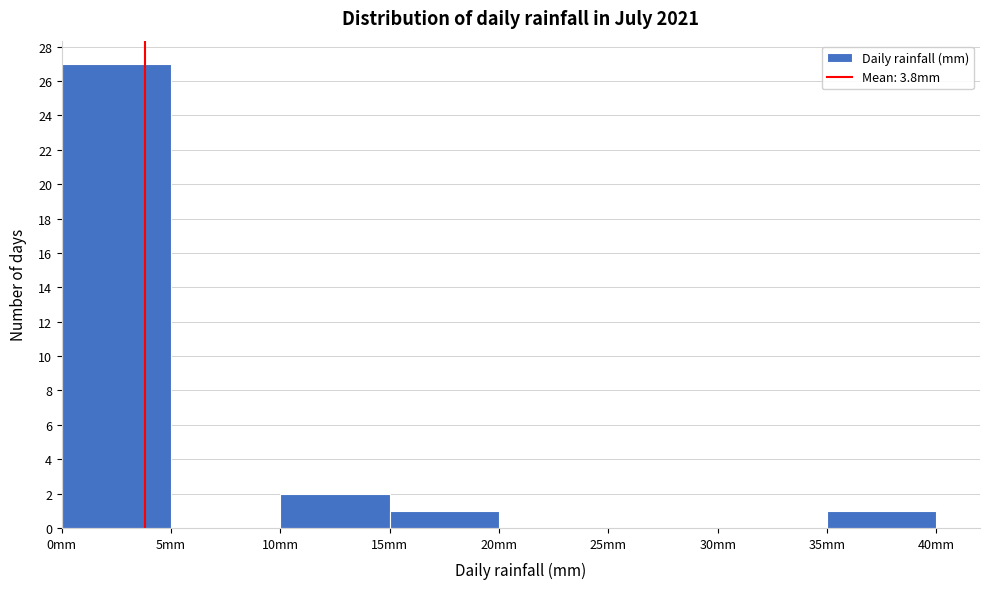

Reading left to right, list every bar in this chart as the range it spans on the x-axis followed by its height. The values are not printed on the chart, so give them approximately, as read against the axis.

0 to 5: 27
5 to 10: 0
10 to 15: 2
15 to 20: 1
20 to 25: 0
25 to 30: 0
30 to 35: 0
35 to 40: 1